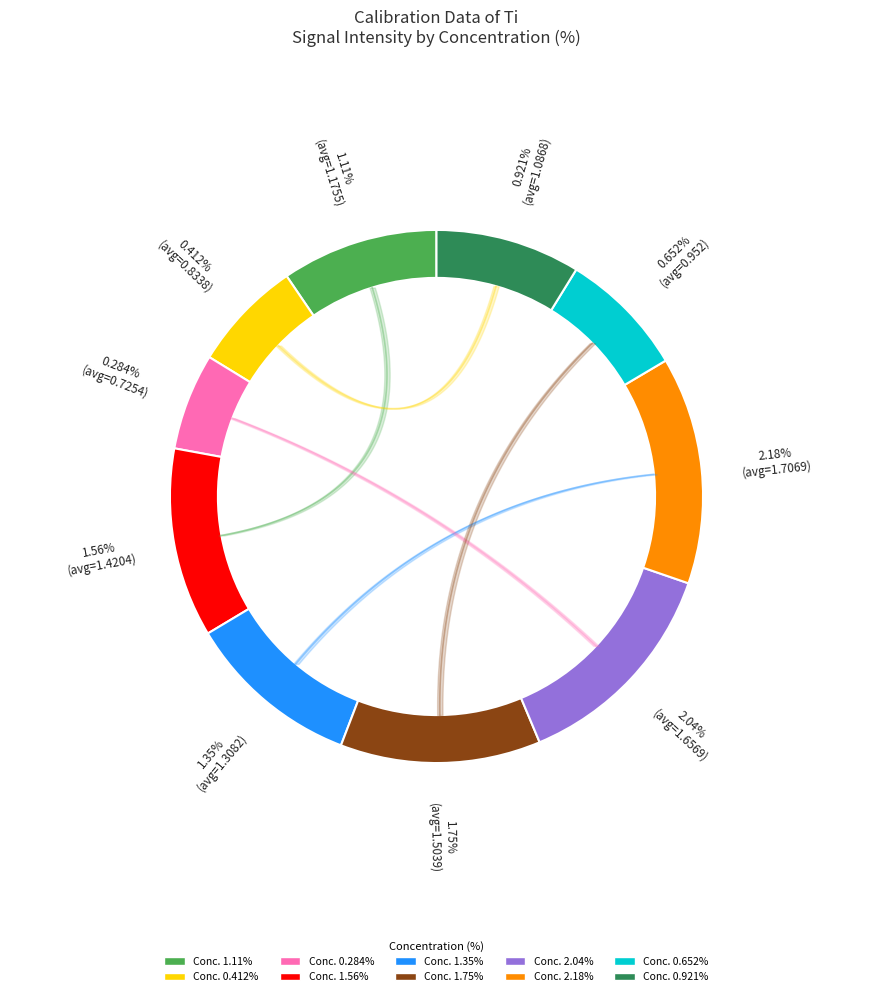

Which has a higher value, 1.75 or 1.56?

1.75